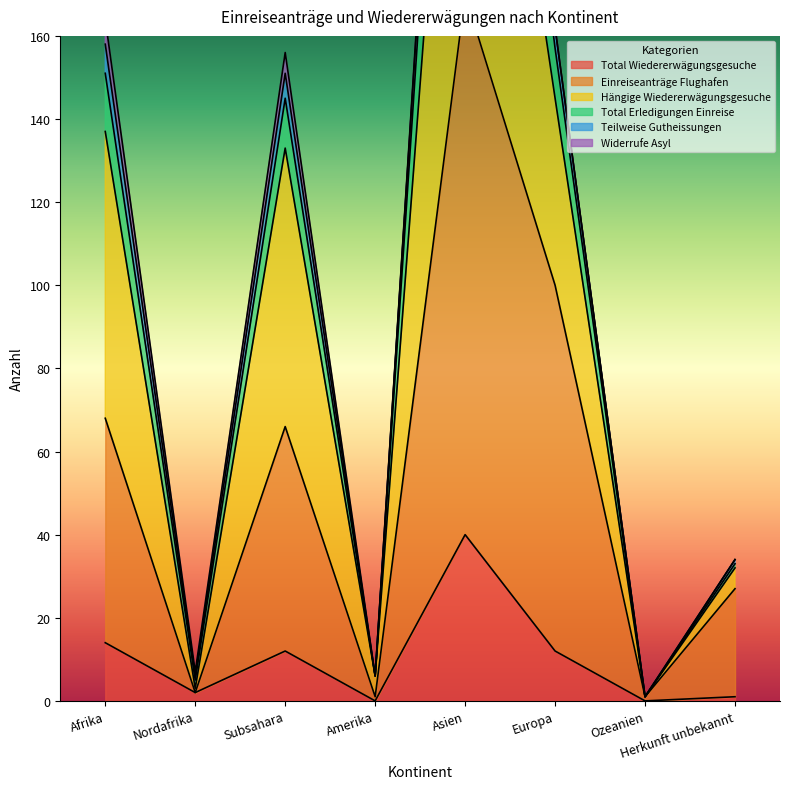

True or false: Total Wiedererwägungsgesuche and Einreiseanträge Flughafen intersect in this chart.

False